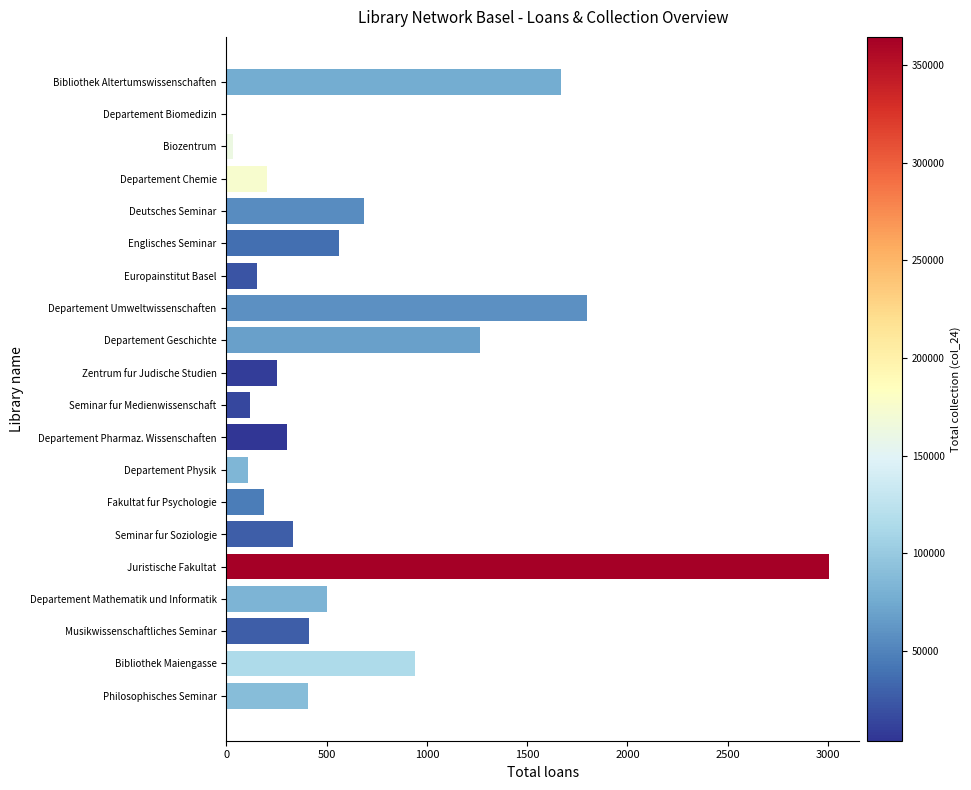

Count the number of categories in the chart.

20